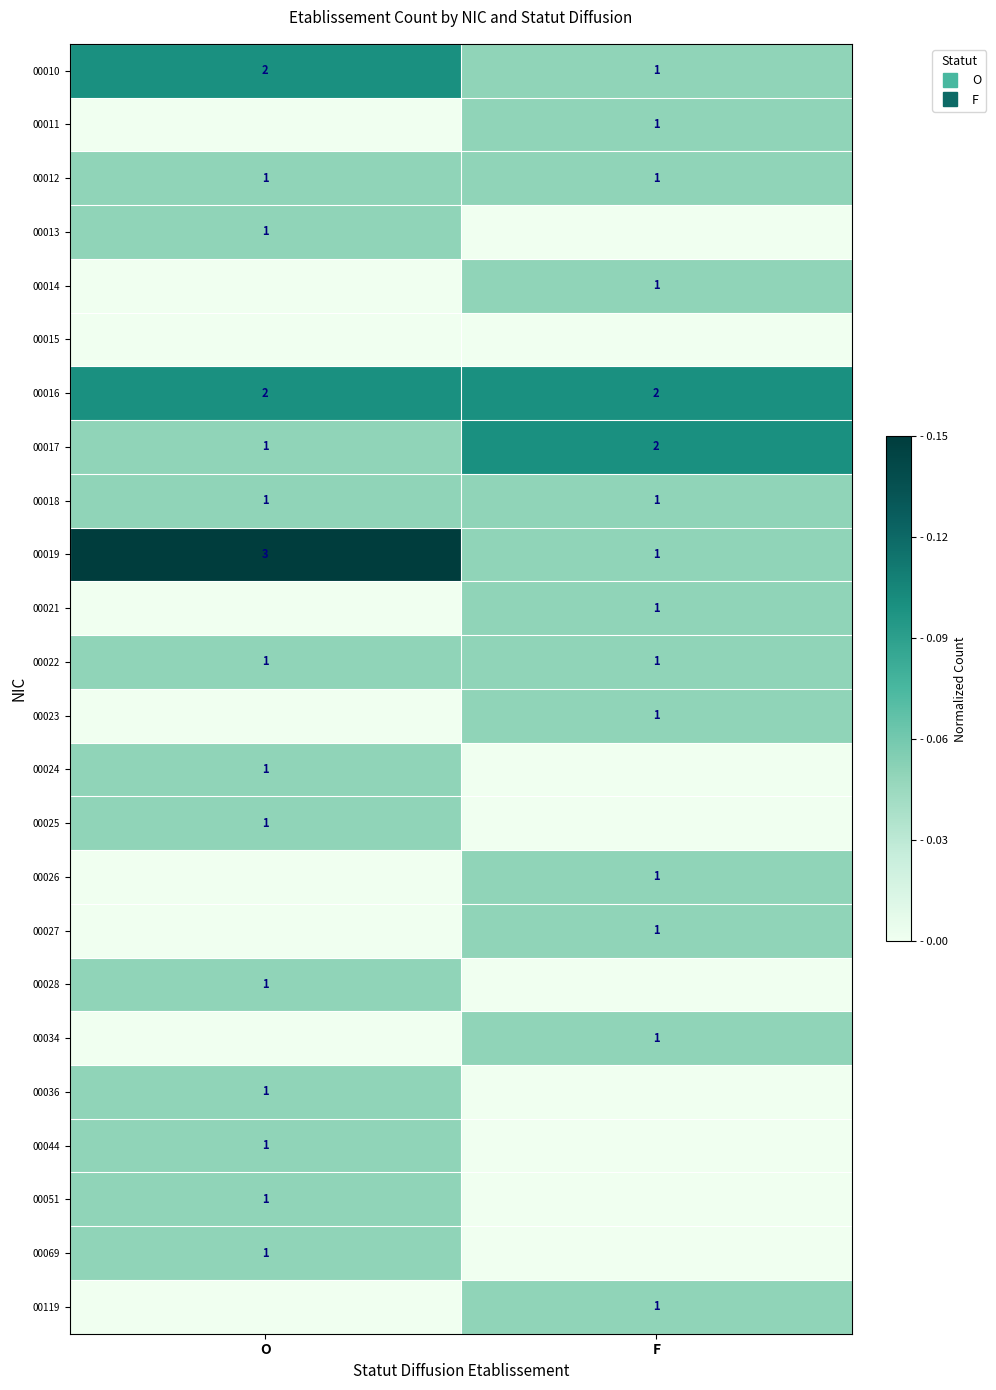

At which category does the chart reach its minimum across all series?

O